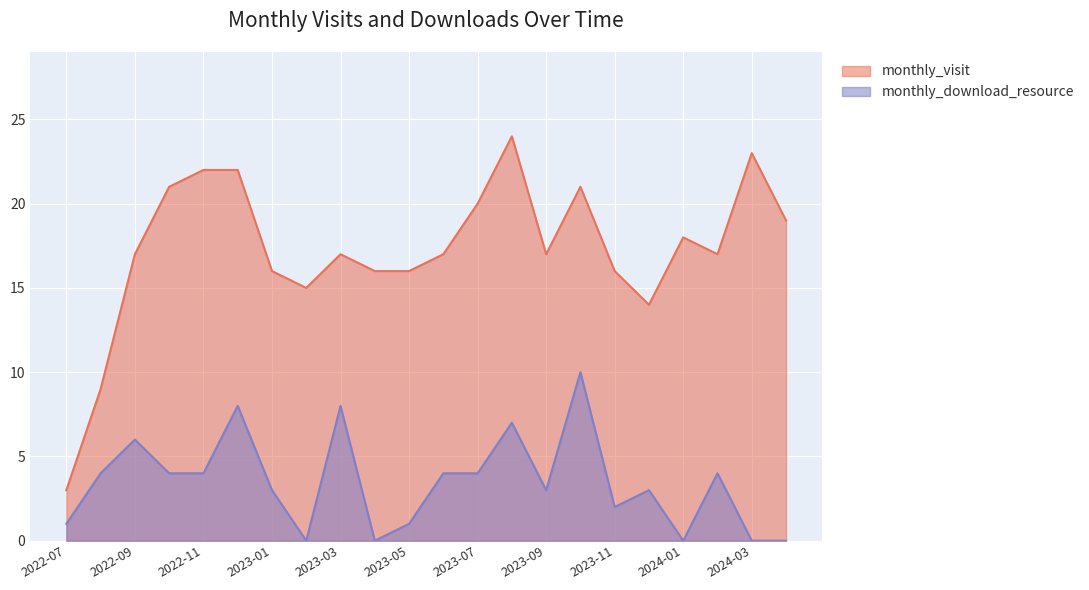

Where is monthly_download_resource nearest to the value 5?

2022-08